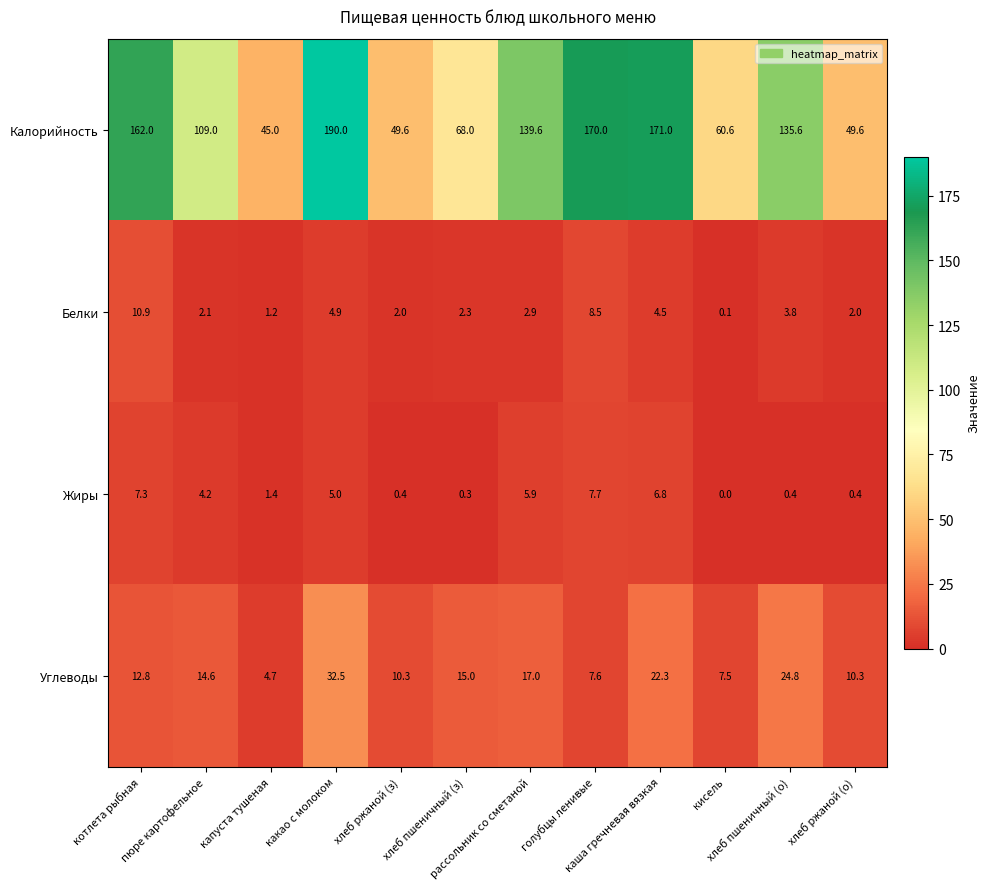

Which series has the largest range (max minus min)?

Калорийность